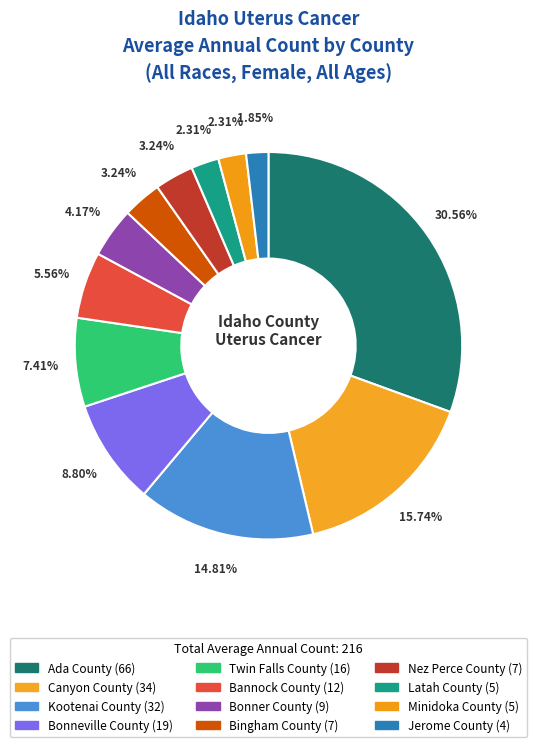

Do Latah County and Twin Falls County together represent more than half of the pie?

No